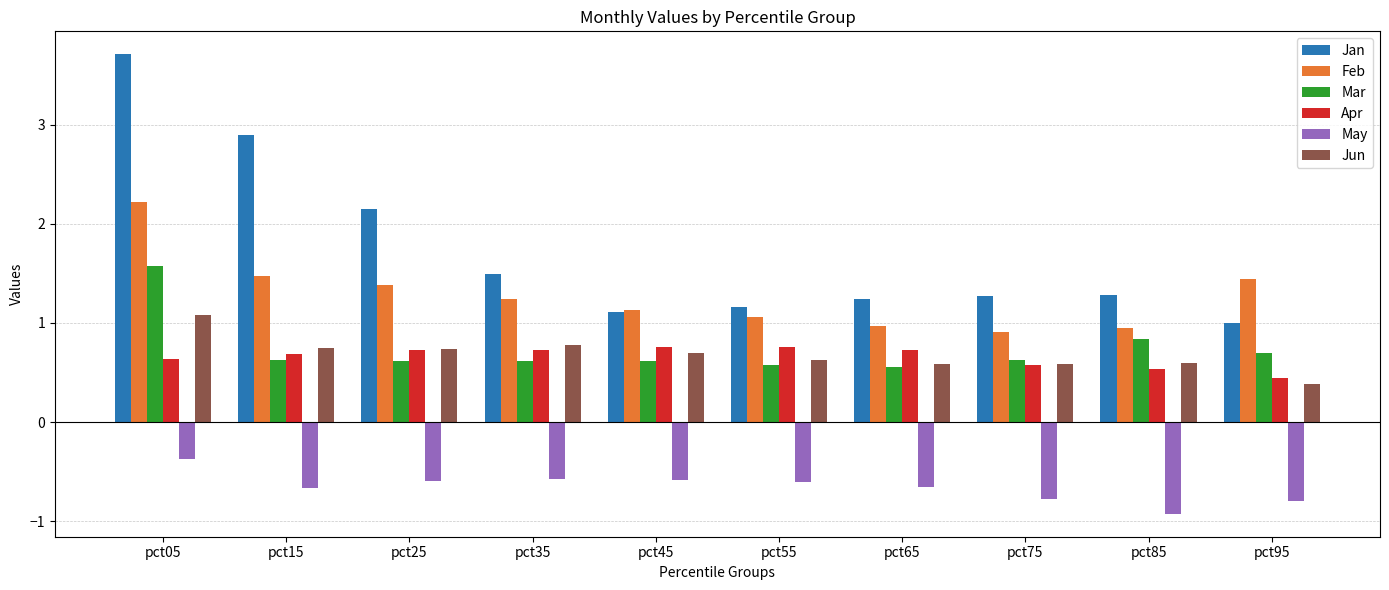

Where is Mar nearest to the value 1?

pct85